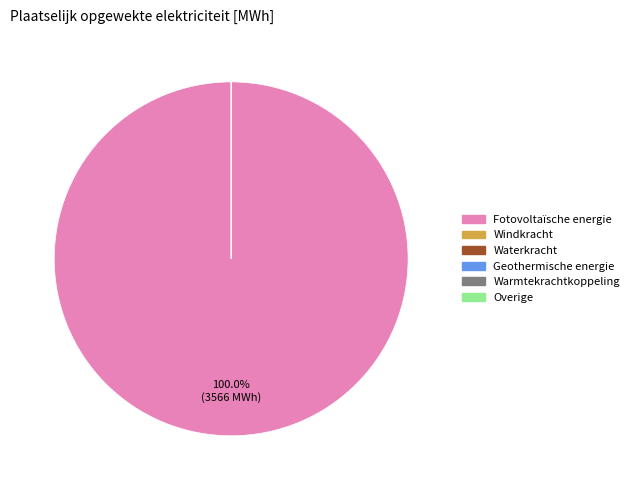

To the nearest percent, what is the average slice percentage?

17%